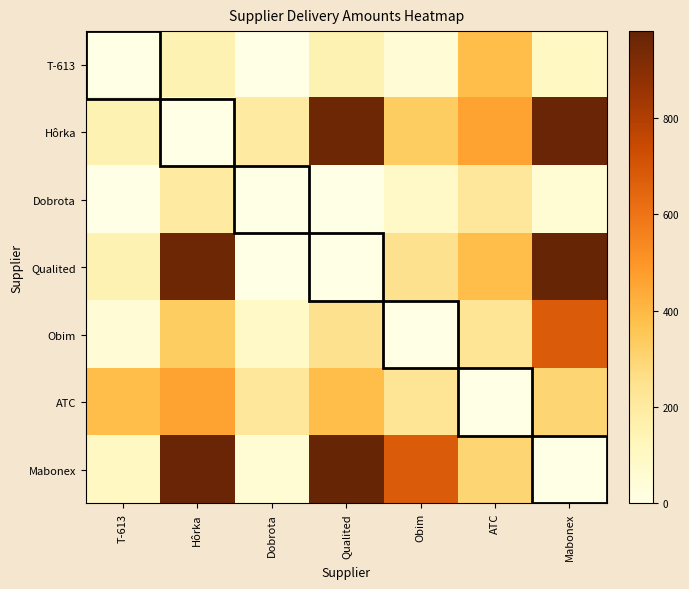

What is the maximum value shown in the chart?

980